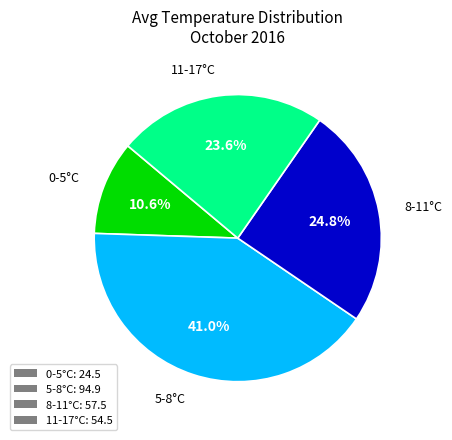

What is the ratio of the value at 8-11°C: 57.5 to the value at 11-17°C: 54.5?

1.1